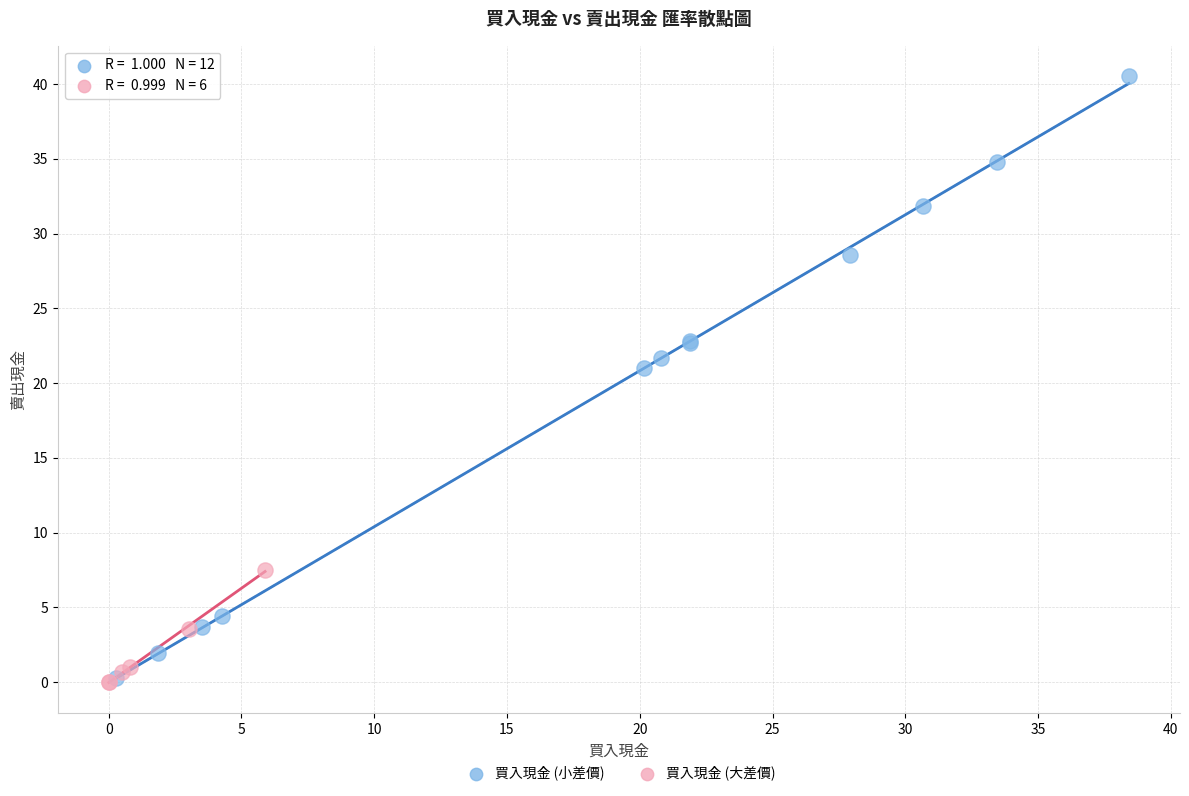

Which series has the largest Y range (max minus min)?

買入現金 (小差價)